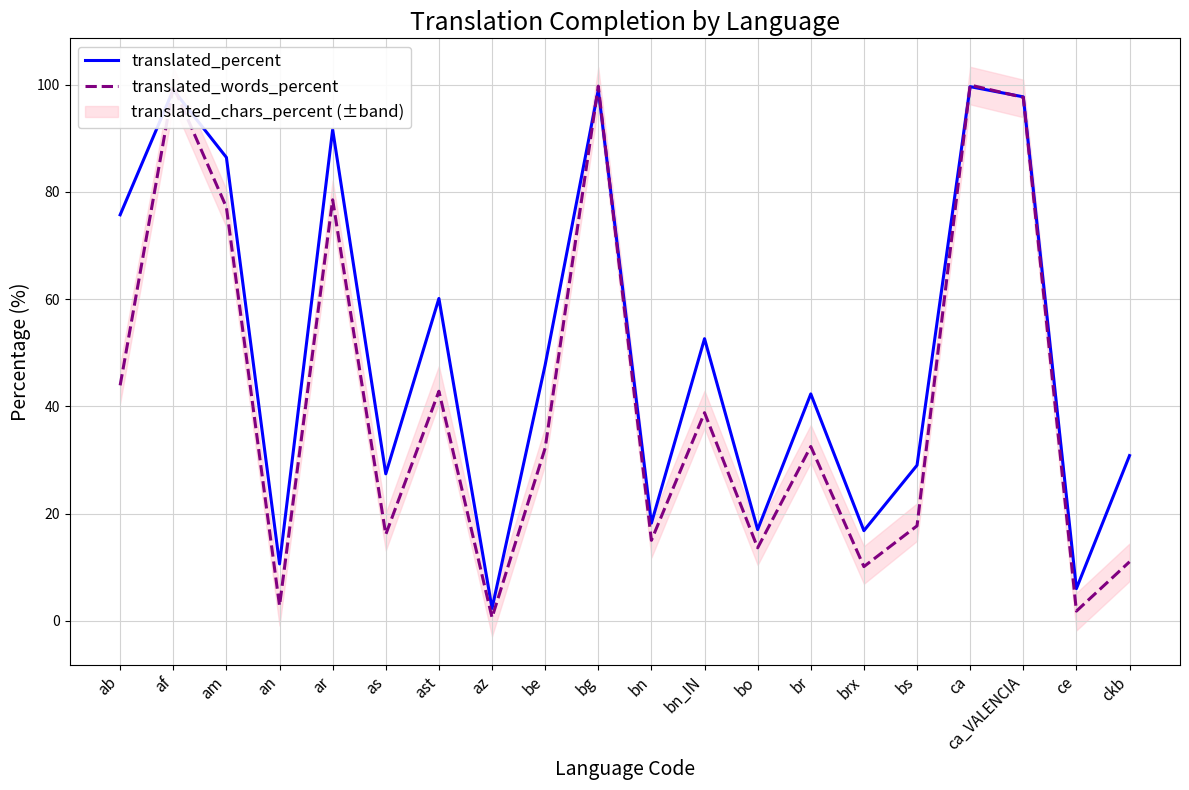

Which series has the largest range (max minus min)?

translated_words_percent